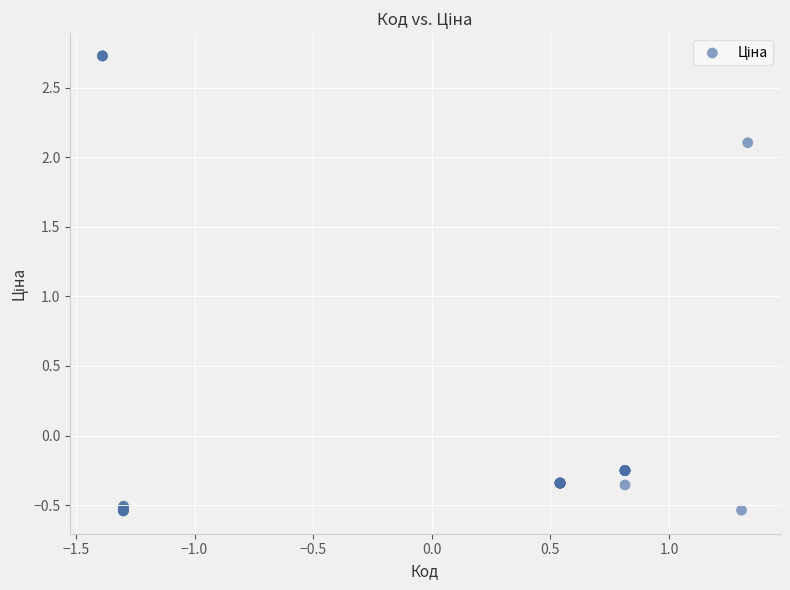

What Y value in the scatter plot is closest to 1?

2.1